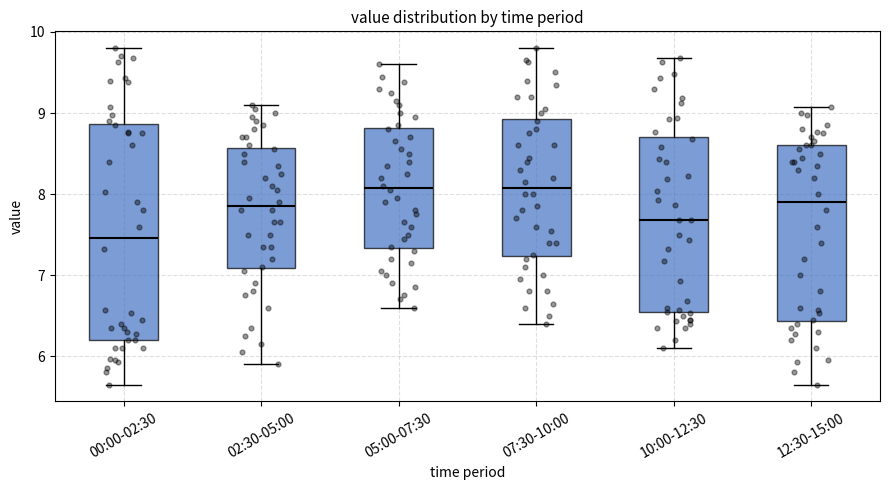

Where does the lower whisker of the box for 12:30-15:00 end on the y-axis? The values are not printed on the chart, so give them approximately, as read against the axis.

5.7